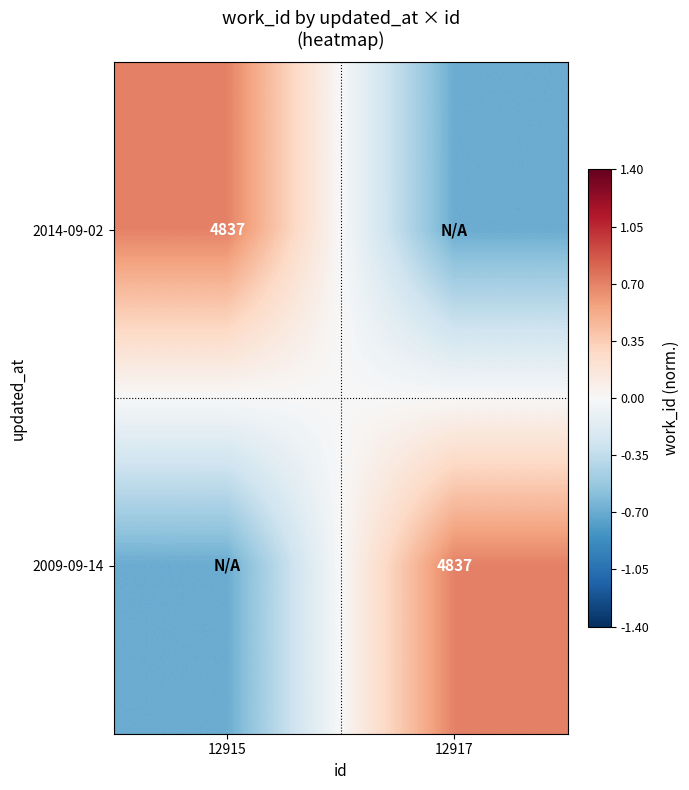

The value of 2014-09-02 at 12915 is 6341.4. True or false?

False